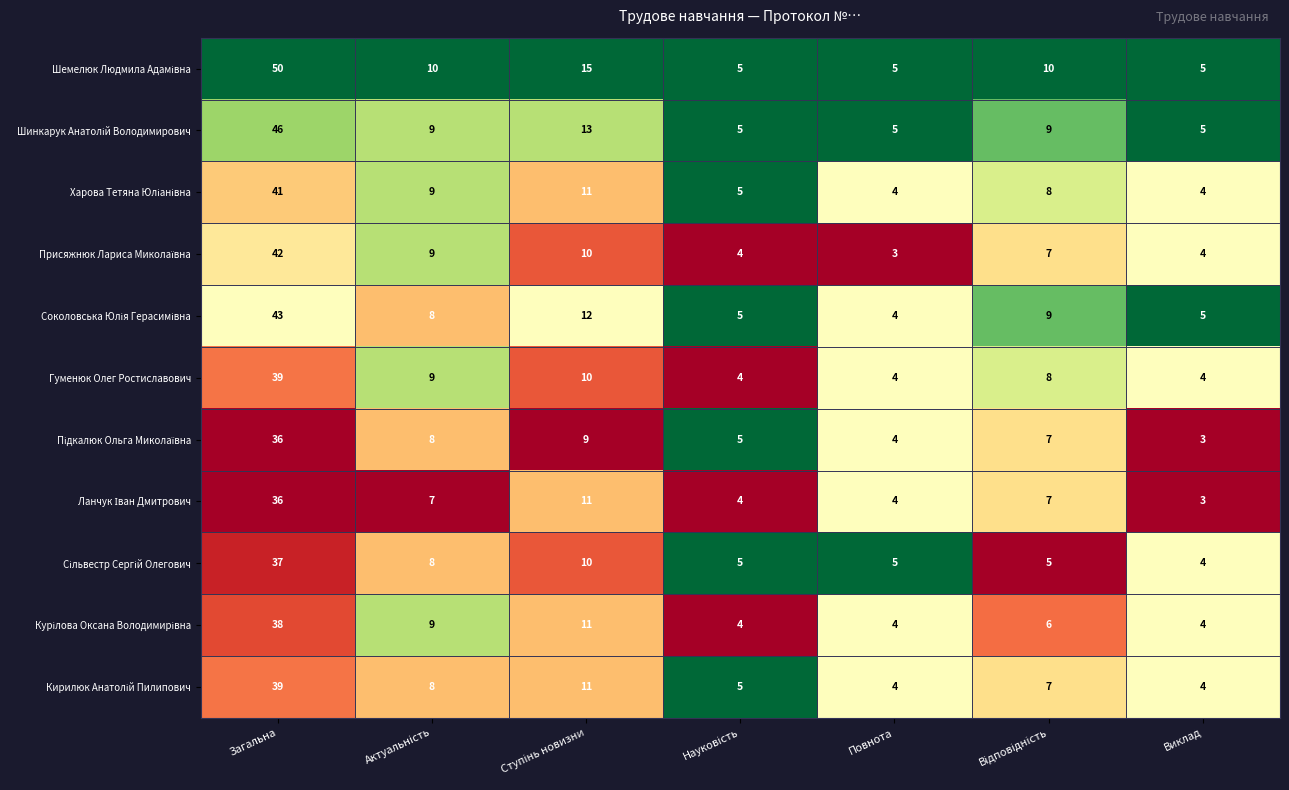

At which category is the sum across all series the highest?

Загальна